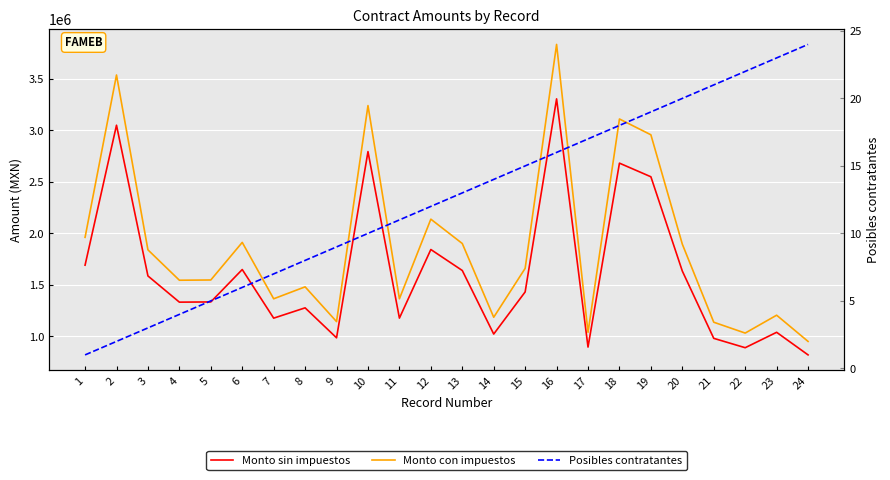

Which category has the highest value across all series?

16